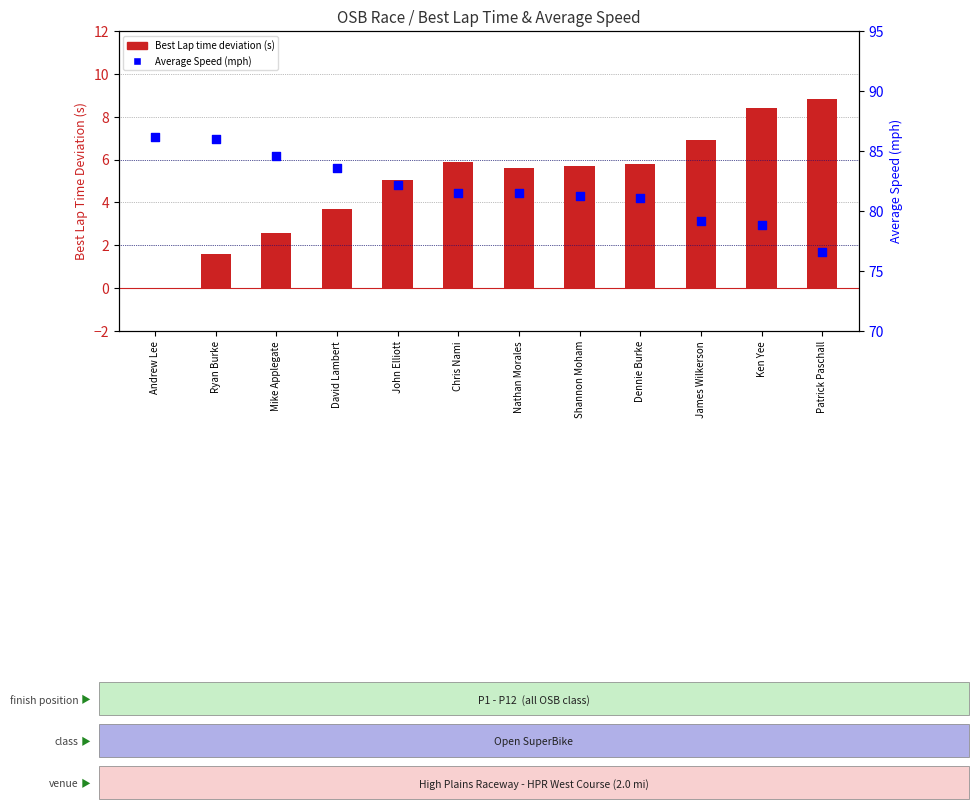

What is the total value across all series at Mike Applegate?

87.2